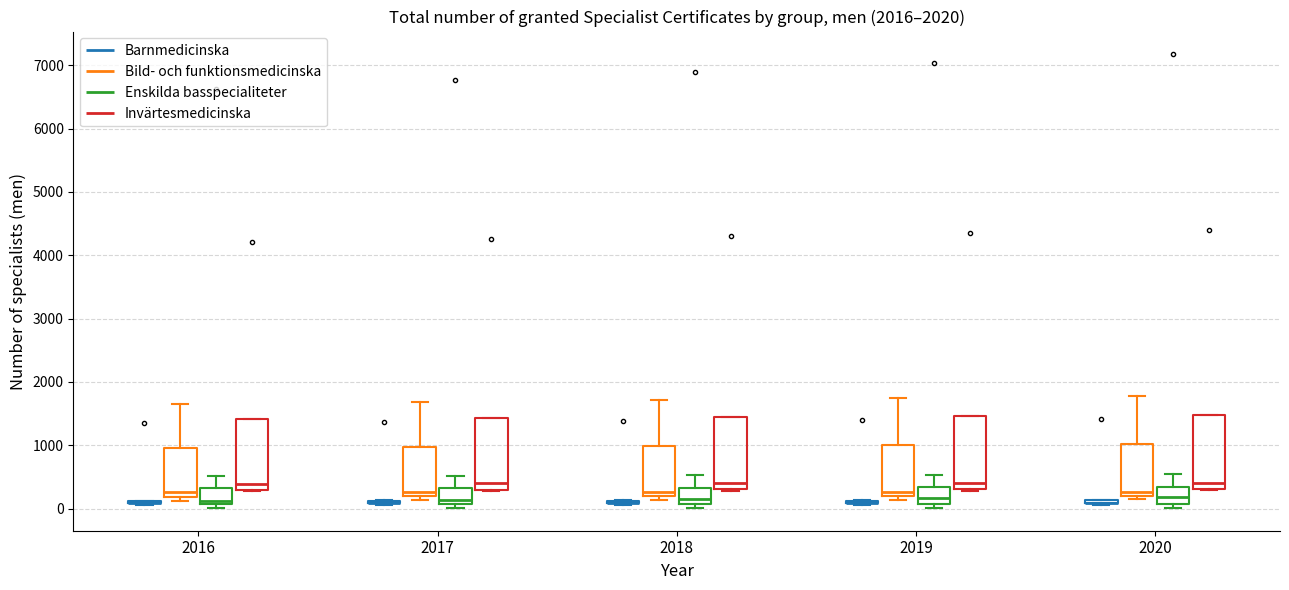

Reading left to right, read every box against the y-axis: the position of its median line, the range the box covers, and the ends of its whiskers. The values are not printed on the chart, so give them approximately, as read against the axis.

2016 (Barnmedicinska): box collapsed to a line at 100, whiskers 100 to 100
2016 (Bild- och funktionsmedicinska): median 300, box 200 to 1000, whiskers 100 to 1700
2016 (Enskilda basspecialiteter): median 100 (just above the box's lower edge), box 100 to 300, whiskers 0 to 500
2016 (Invärtesmedicinska): median 400, box 300 to 1400, whiskers 300 to 1400
2017 (Barnmedicinska): box collapsed to a line at 100, whiskers 100 to 100
2017 (Bild- och funktionsmedicinska): median 300, box 200 to 1000, whiskers 100 to 1700
2017 (Enskilda basspecialiteter): median 100 (just above the box's lower edge), box 100 to 300, whiskers 0 to 500
2017 (Invärtesmedicinska): median 400, box 300 to 1400, whiskers 300 to 1400
2018 (Barnmedicinska): box collapsed to a line at 100, whiskers 100 to 100
2018 (Bild- och funktionsmedicinska): median 300, box 200 to 1000, whiskers 100 to 1700
2018 (Enskilda basspecialiteter): median 100 (just above the box's lower edge), box 100 to 300, whiskers 0 to 500
2018 (Invärtesmedicinska): median 400, box 300 to 1400, whiskers 300 to 1400
2019 (Barnmedicinska): box collapsed to a line at 100, whiskers 100 to 100
2019 (Bild- och funktionsmedicinska): median 300, box 200 to 1000, whiskers 100 to 1800
2019 (Enskilda basspecialiteter): median 200, box 100 to 300, whiskers 0 to 500
2019 (Invärtesmedicinska): median 400, box 300 to 1500, whiskers 300 to 1500
2020 (Barnmedicinska): box collapsed to a line at 100, whiskers 100 to 100
2020 (Bild- och funktionsmedicinska): median 300, box 200 to 1000, whiskers 100 to 1800
2020 (Enskilda basspecialiteter): median 200, box 100 to 300, whiskers 0 to 500
2020 (Invärtesmedicinska): median 400, box 300 to 1500, whiskers 300 to 1500